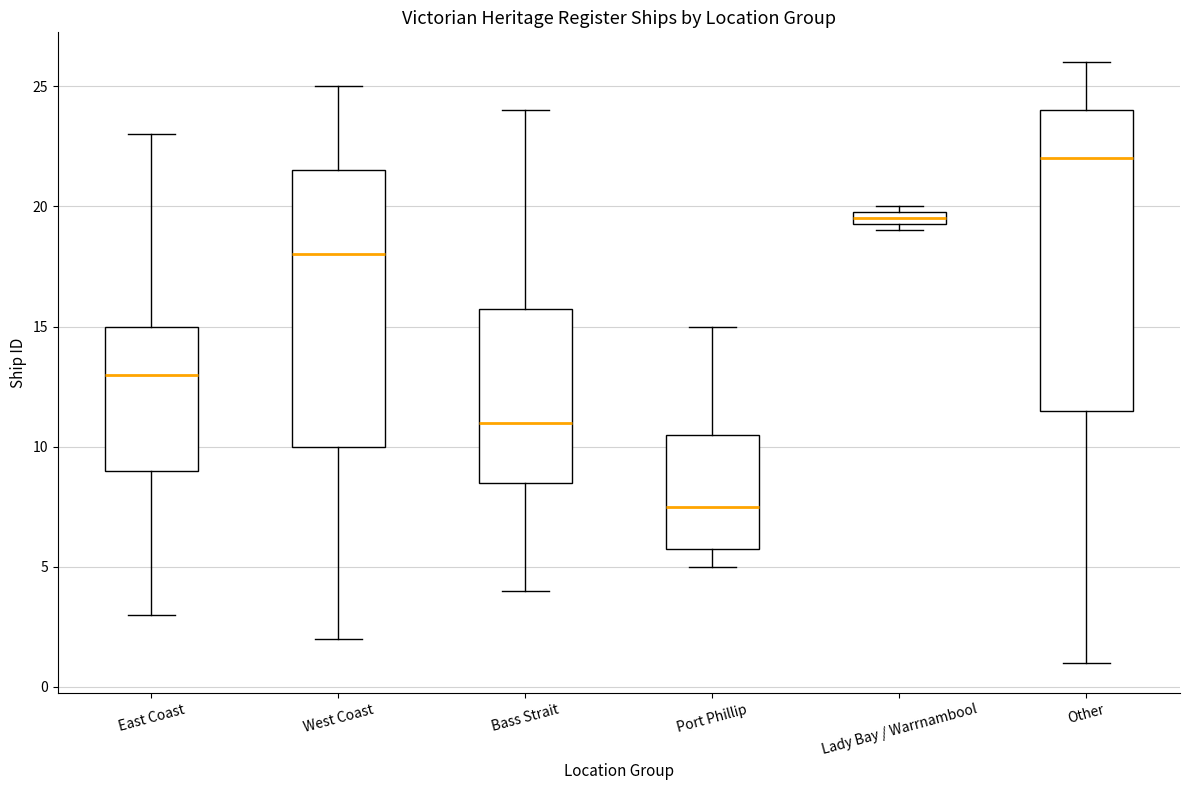

Comparing the boxes themselves (not the whiskers), which one is the tallest?

Other